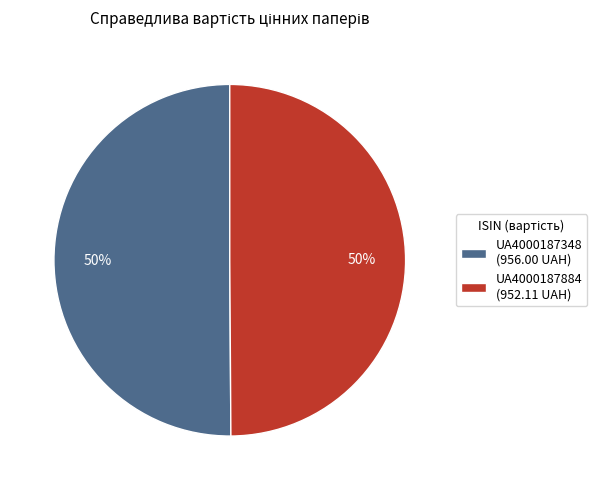

To the nearest percent, what percentage of the pie is UA4000187884 (952.11 UAH)?

50%